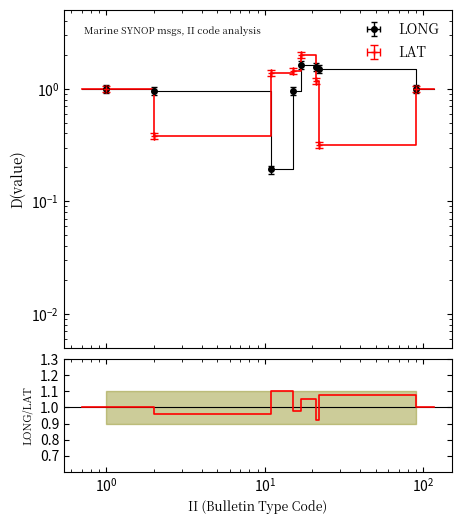

What is the difference between the maximum and second lowest values?

0.1